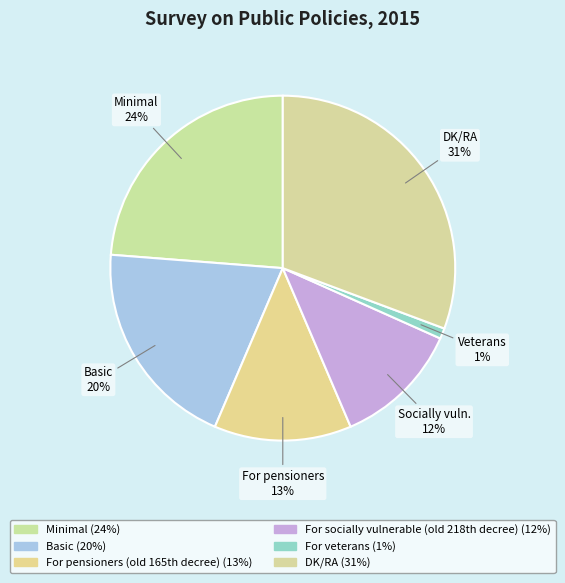

What is the largest slice in the pie chart?

DK/RA